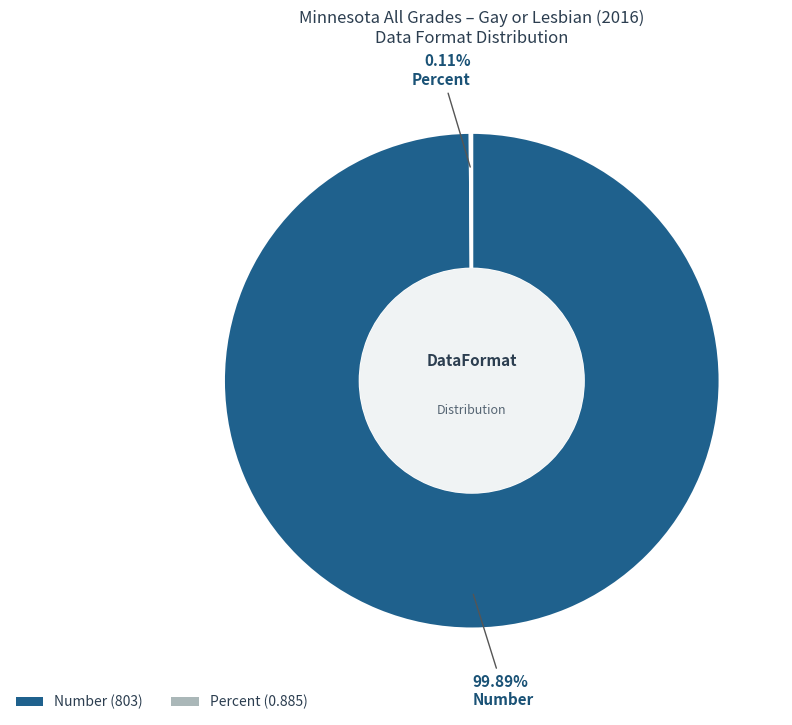

True or false: Number accounts for 100% of the total.

True